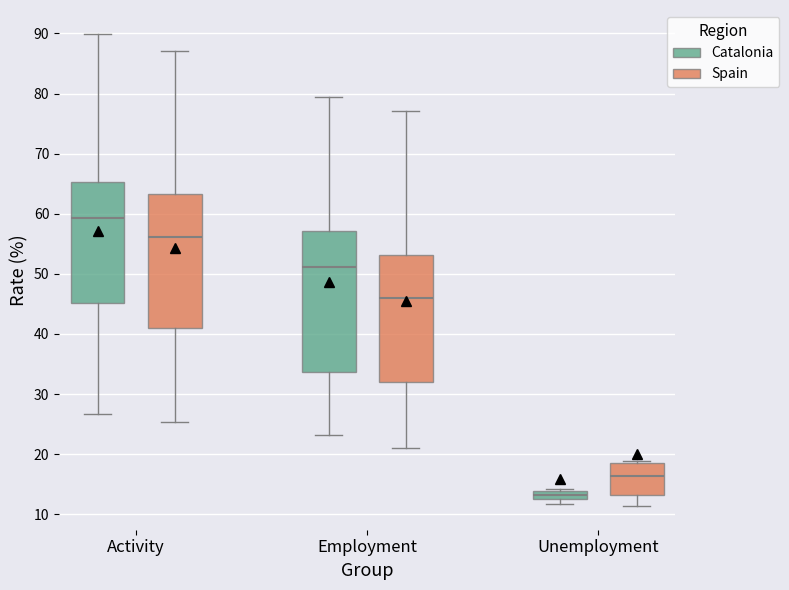

Comparing the boxes themselves (not the whiskers), which one is the tallest?

Employment (Catalonia)